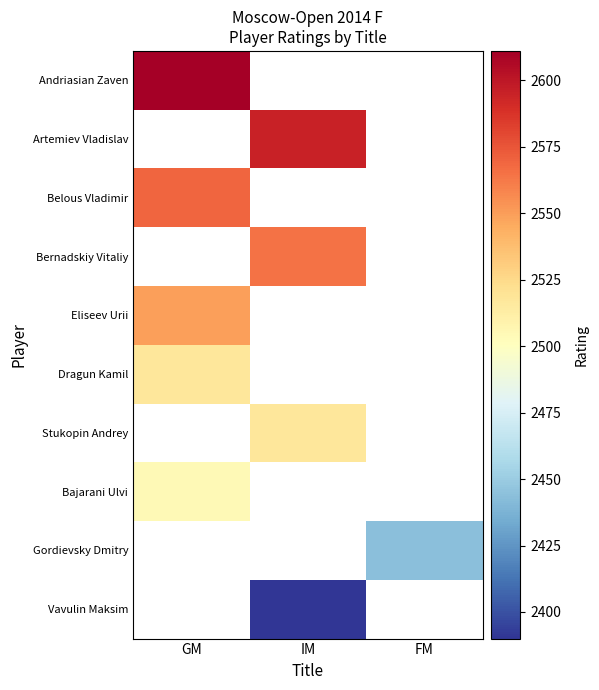

How many distinct data groups are displayed?

10